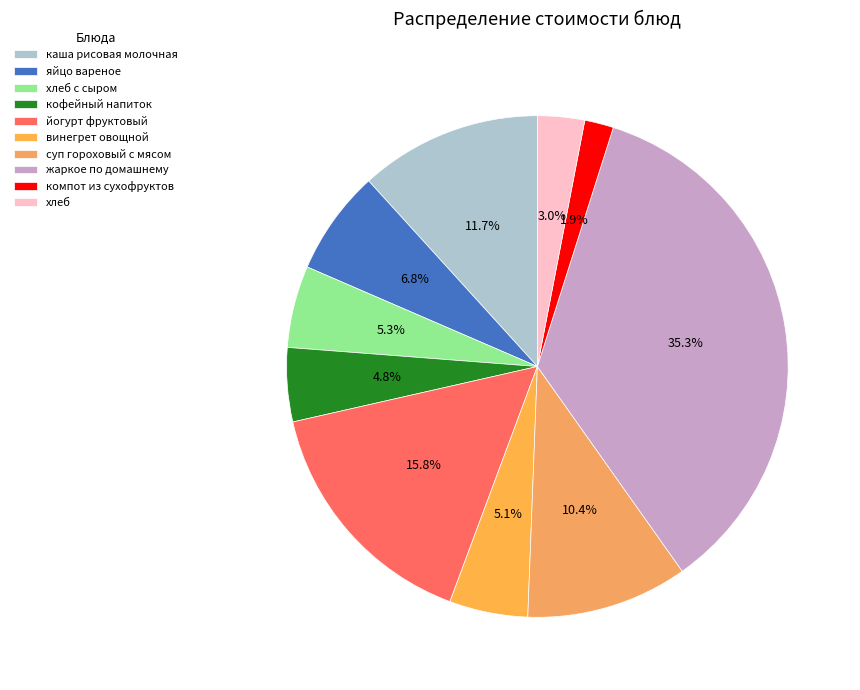

How much of the chart is everything except хлеб с сыром?

94.7%